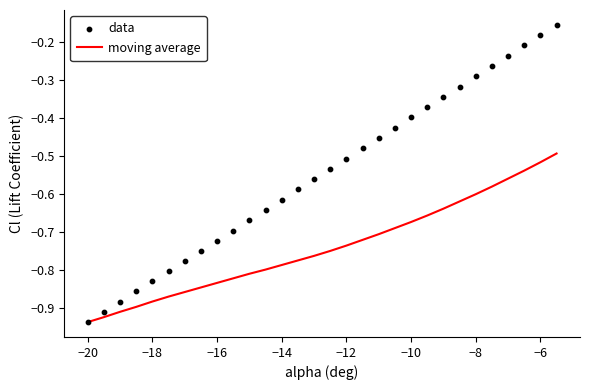

The value of moving average at −6 is -0.9. True or false?

False